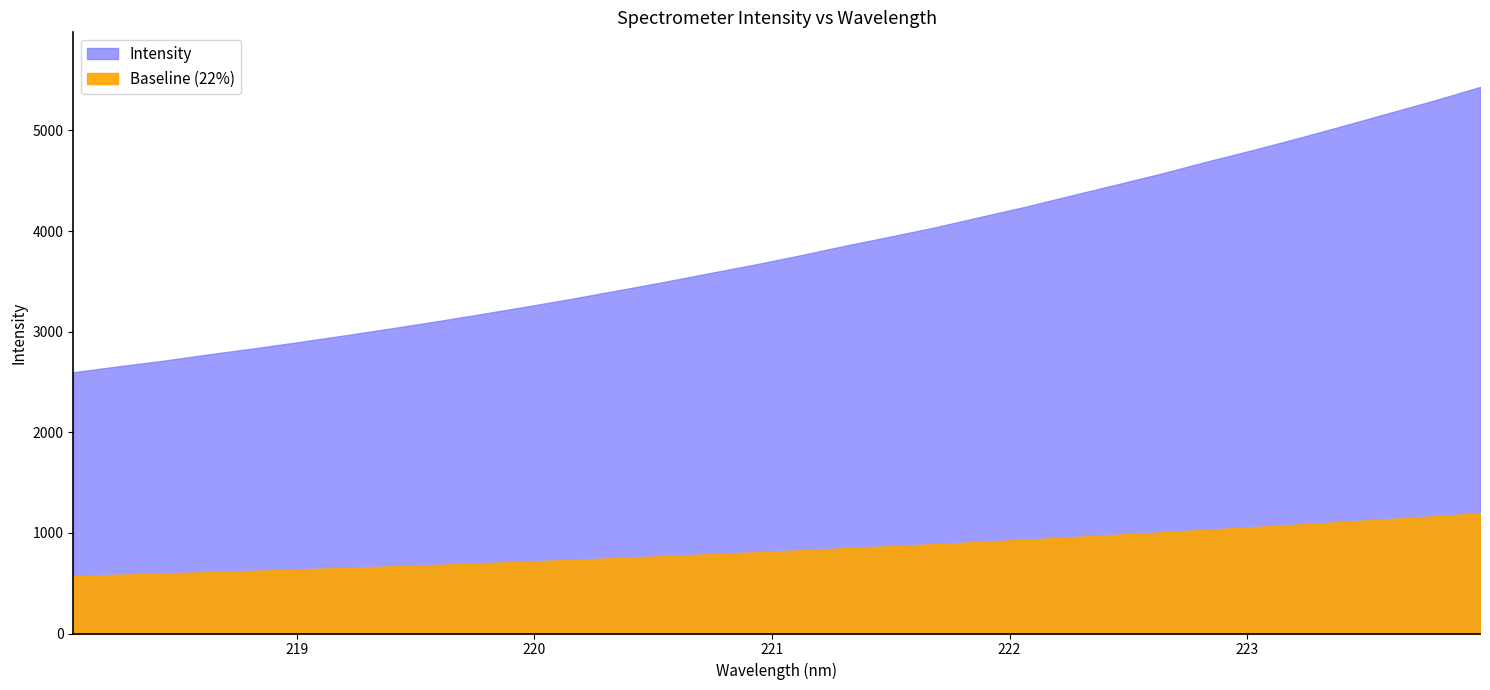

What is the ratio of the value at 218.442 to the value at 222.6447?

0.6